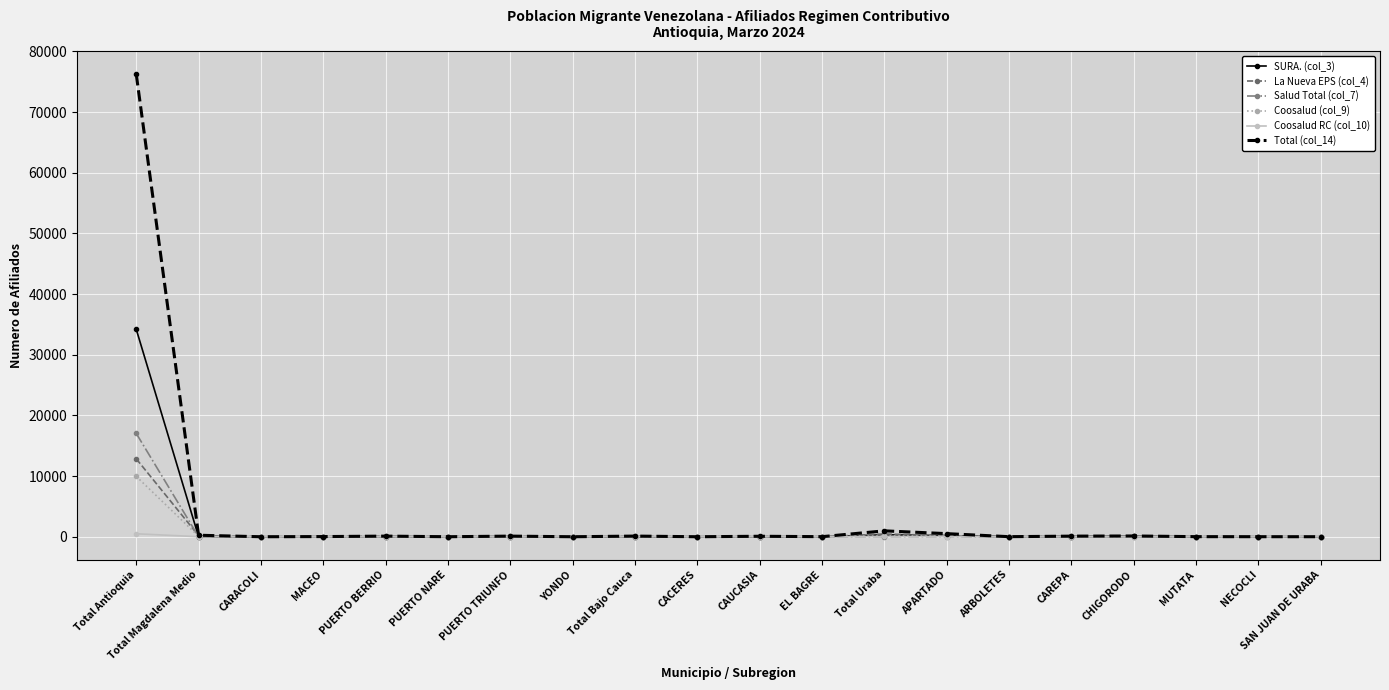

The value of La Nueva EPS (col_4) at Total Uraba is 454. True or false?

True